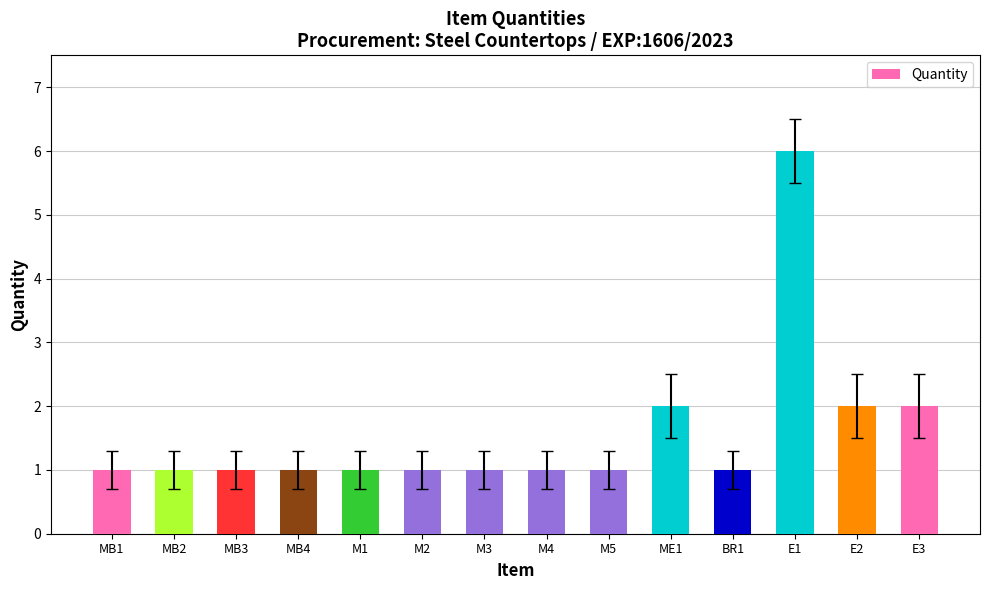

What is the minimum value shown in the chart?

1